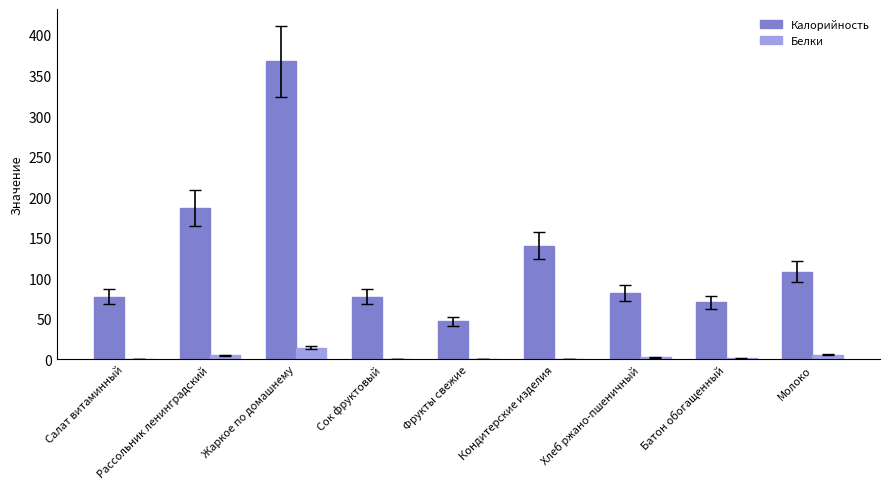

At which category is the sum across all series the highest?

Жаркое по домашнему